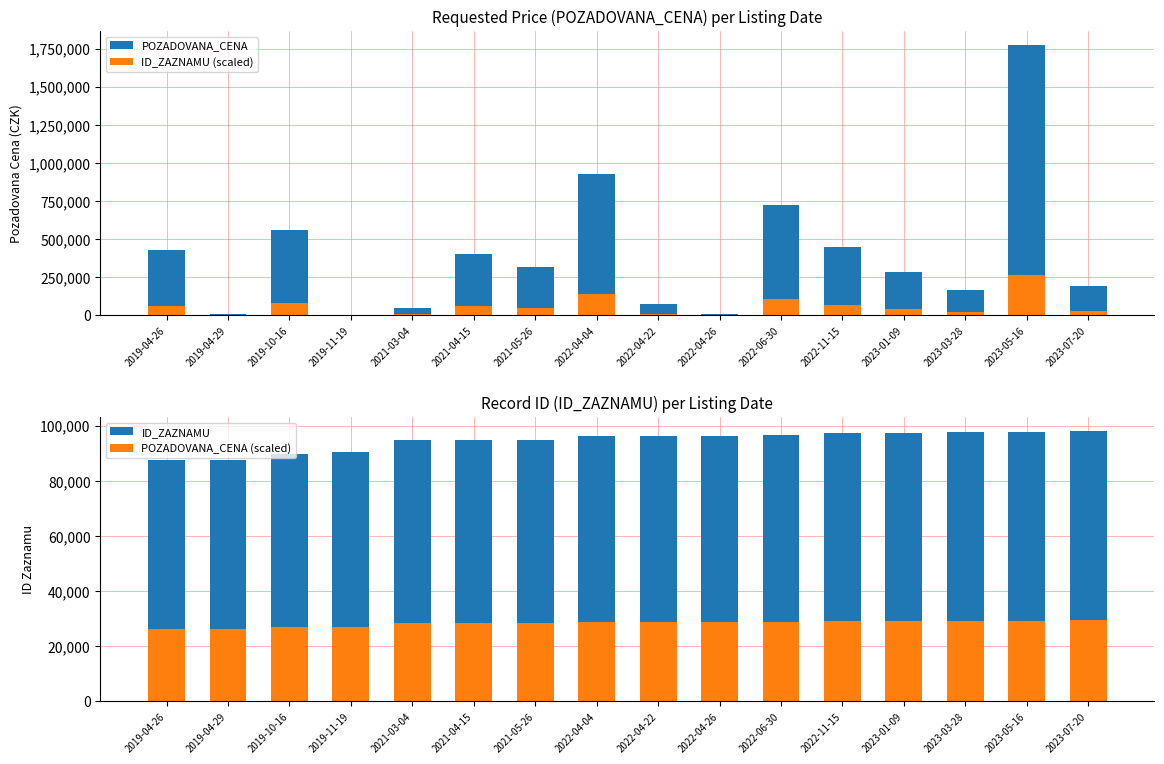

How many categories are shown in the chart?

16